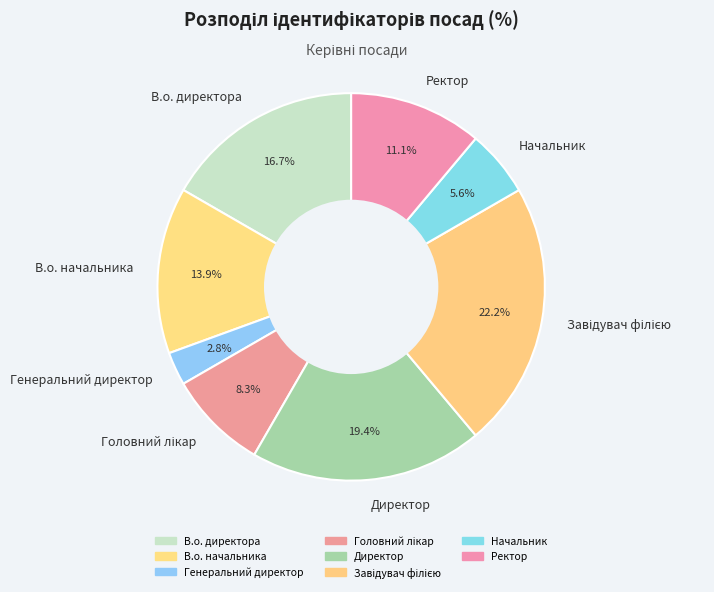

Does Начальник represent more than half of the total?

No